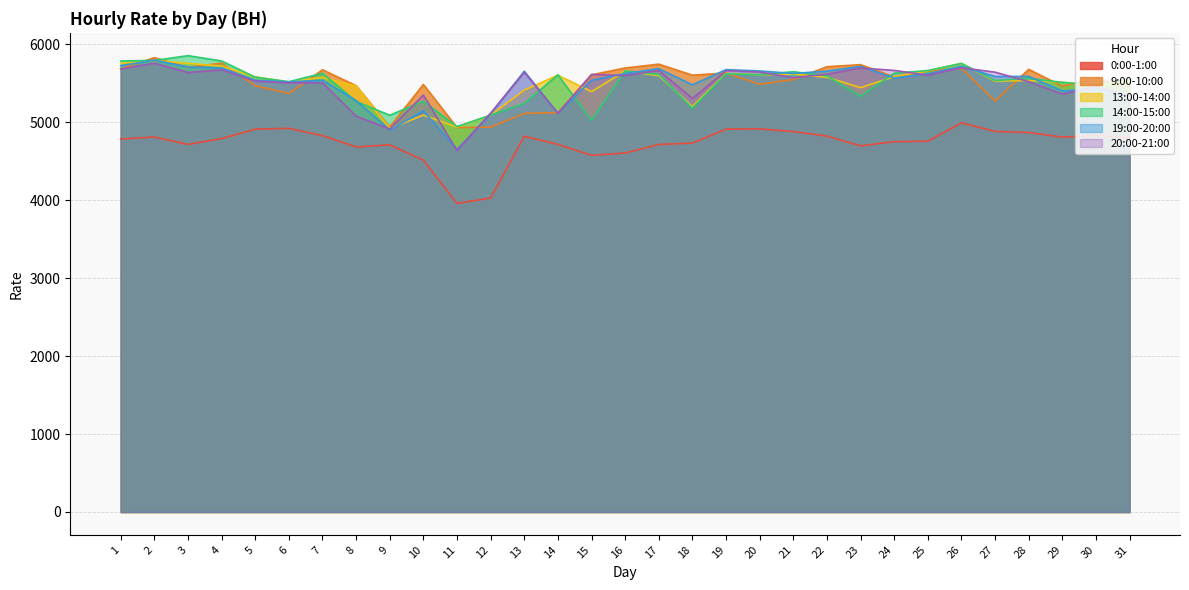

What is the difference between the 20:00-21:00 values at 17 and 6?

160.4